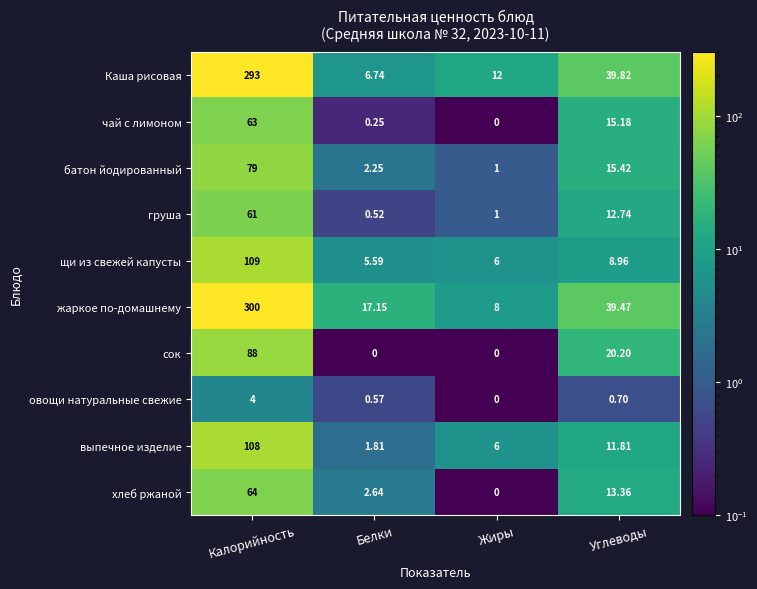

Where does the батон йодированный series first go above 15?

Калорийность